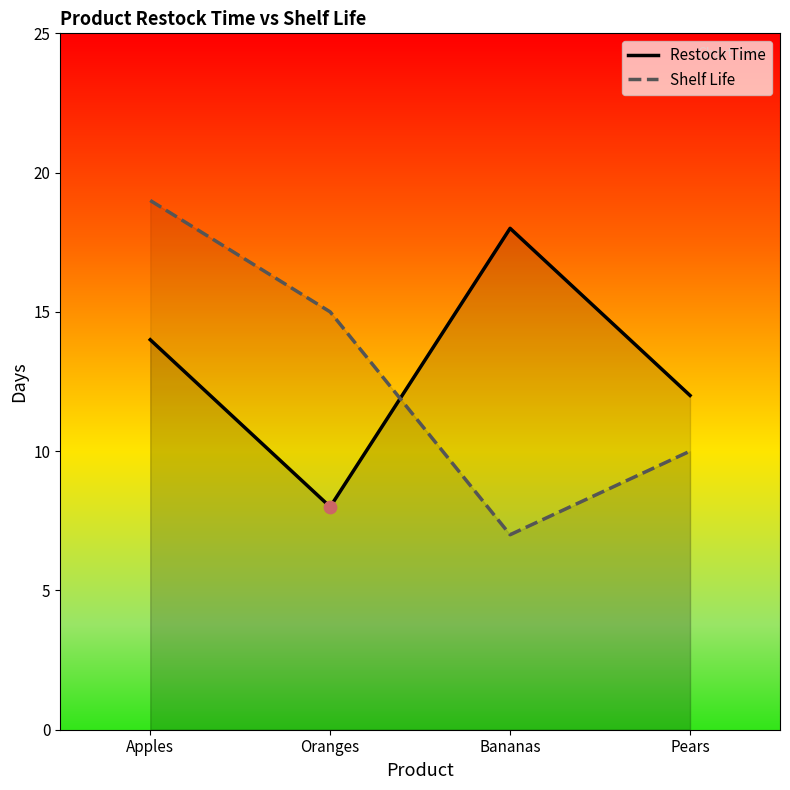

Which series contains the highest Y value?

Shelf Life